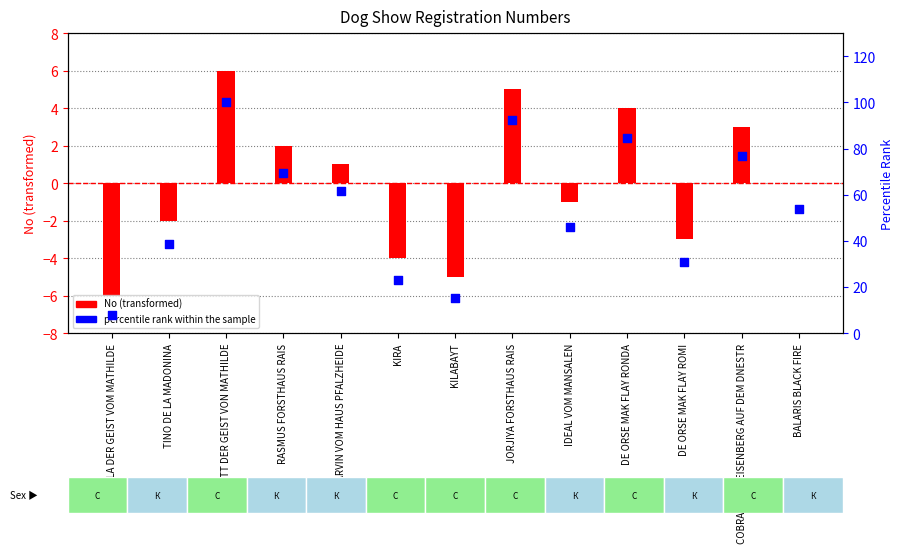

What is the change in value from TINO DE LA MADONINA to IDEAL VOM MANSALEN?

+7.7